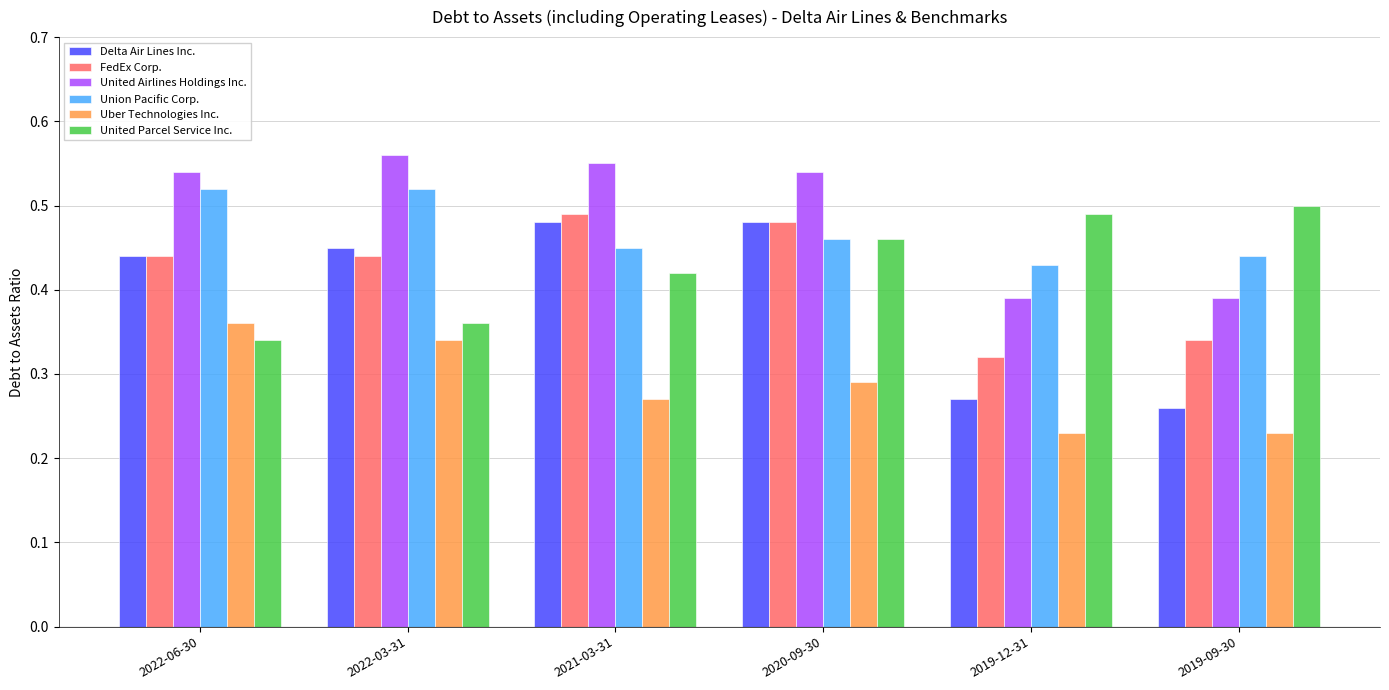

What position from the left is 2019-12-31?

5